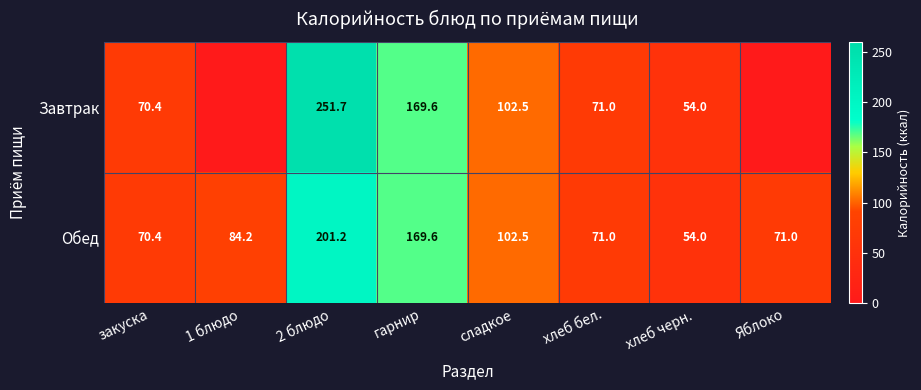

At which label does Обед first exceed 84?

1 блюдо